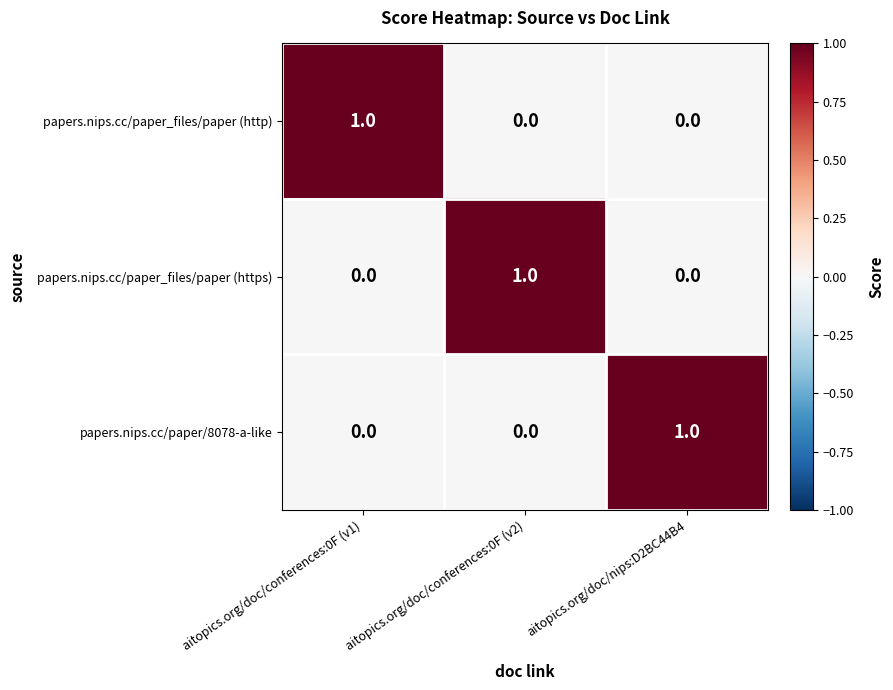

At how many categories does at least one series exceed 0?

3